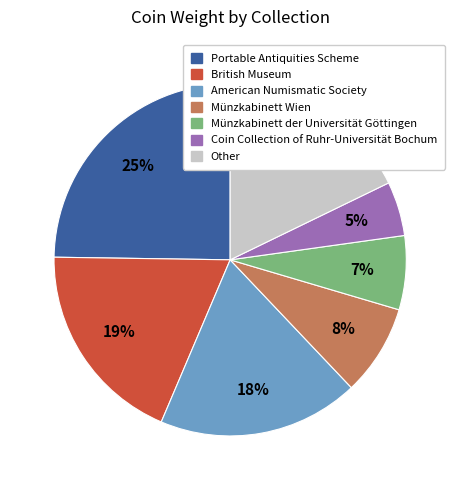

How many segments does this pie chart have?

7